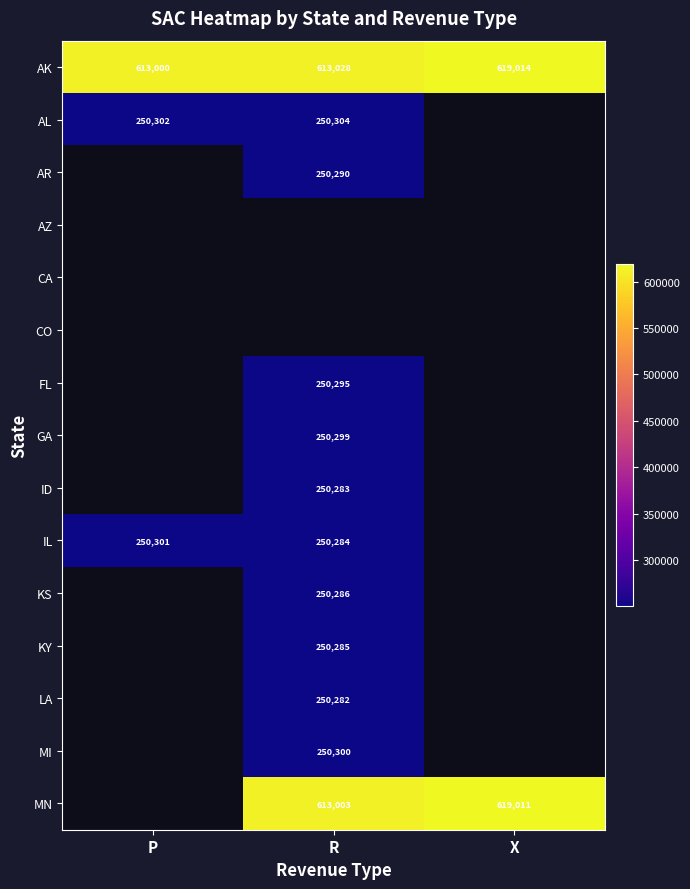

True or false: KY has a value of 409493 at R.

False